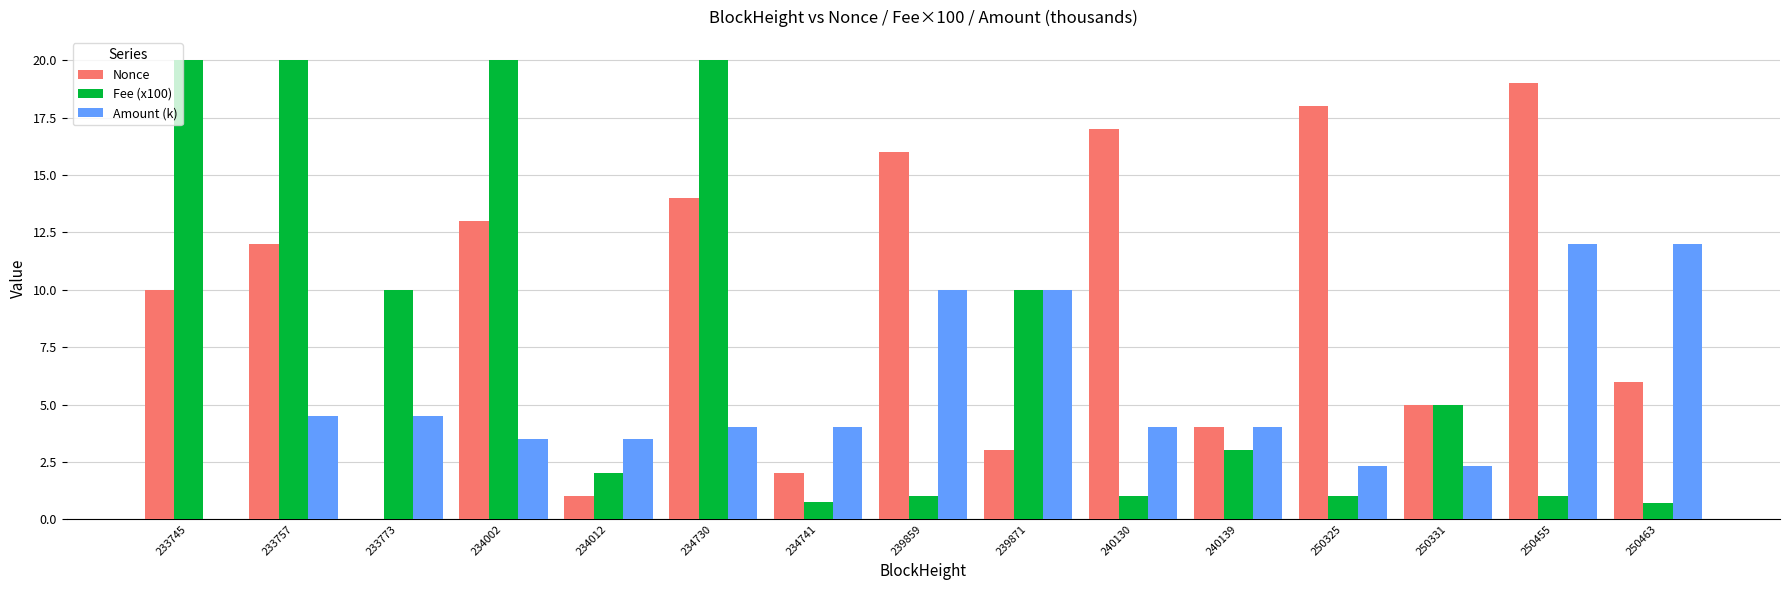

How many groups of bars are there?

15